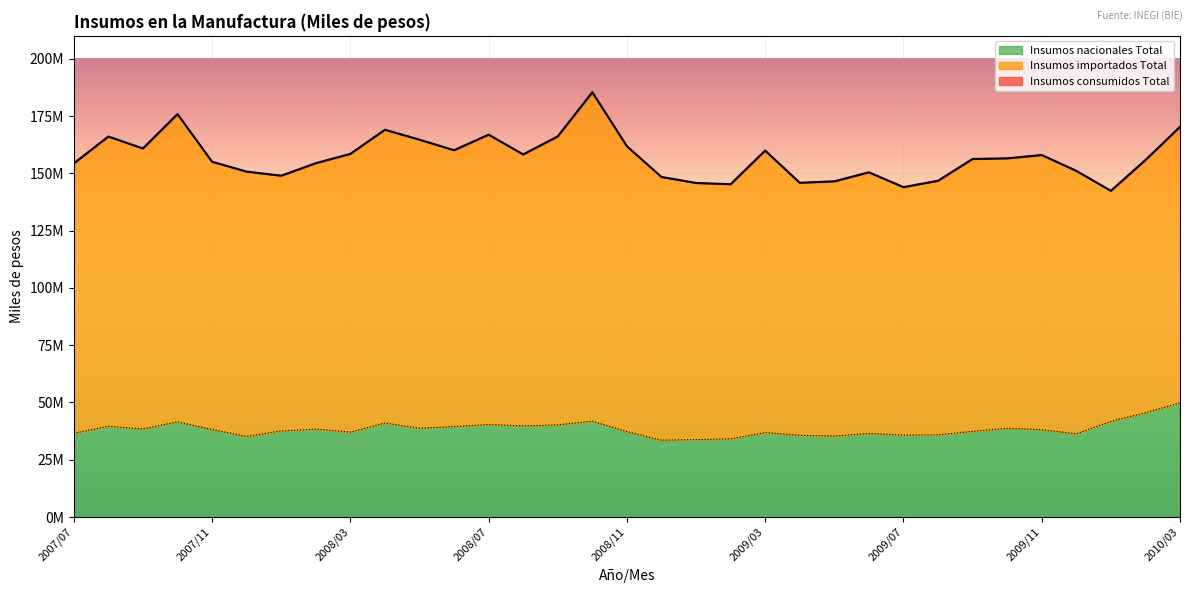

What is the label of the 6th point from the left?

2007/12